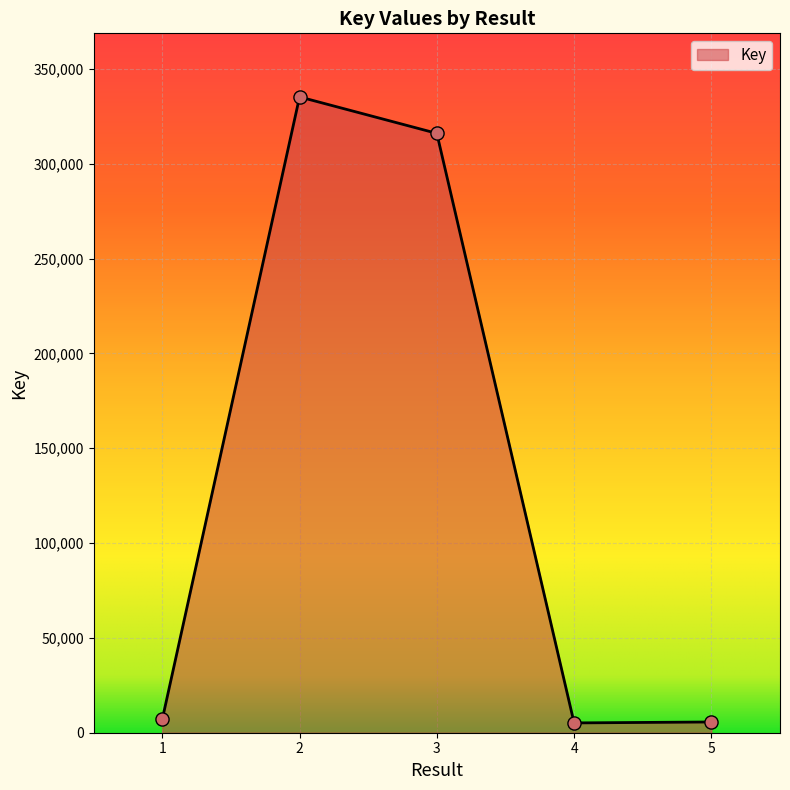

Approximately how many times larger is the value at 1 compared to 4?

1.4